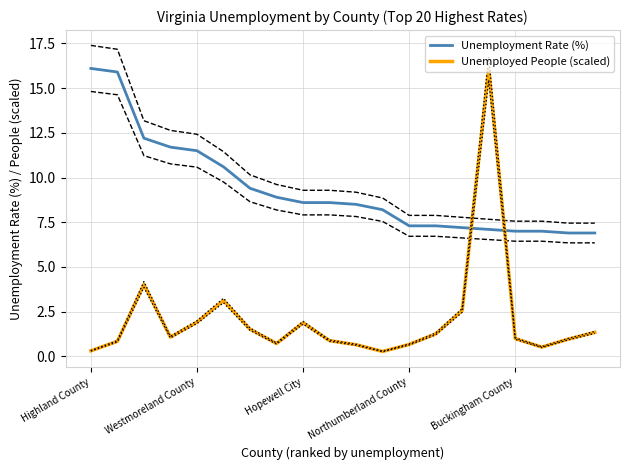

Where does the Unemployment Rate (%) series first go above 8?

Highland County